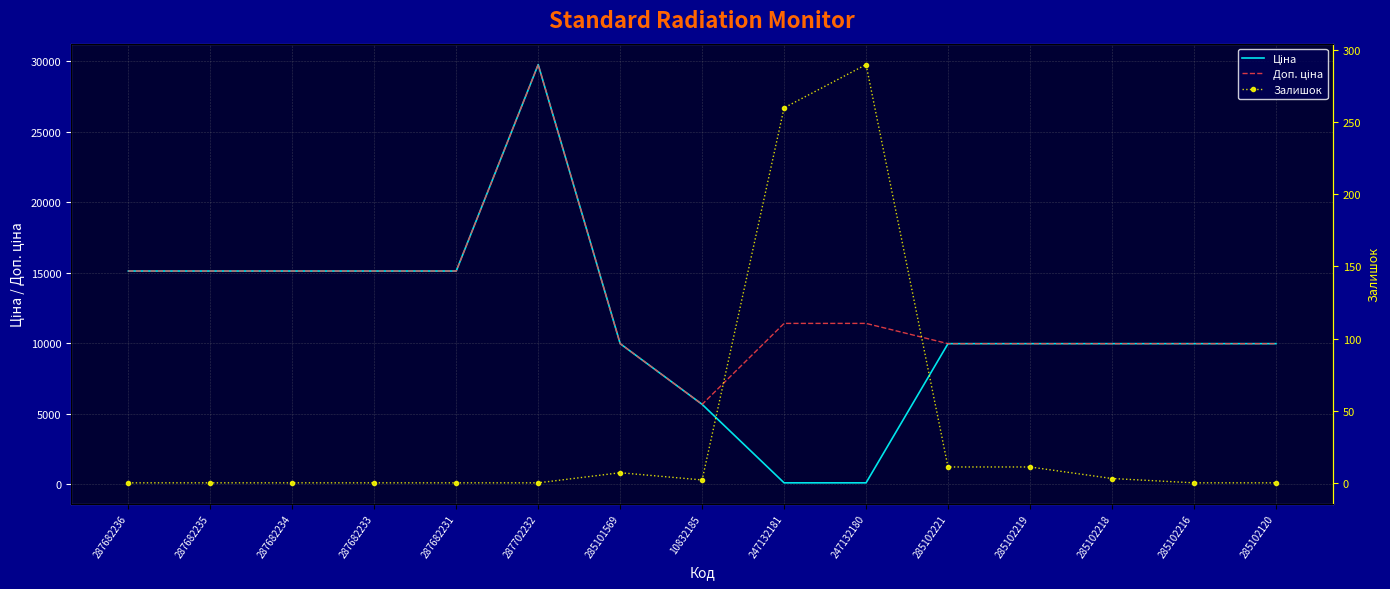

What is the average value of the Доп. ціна series?

12912.7